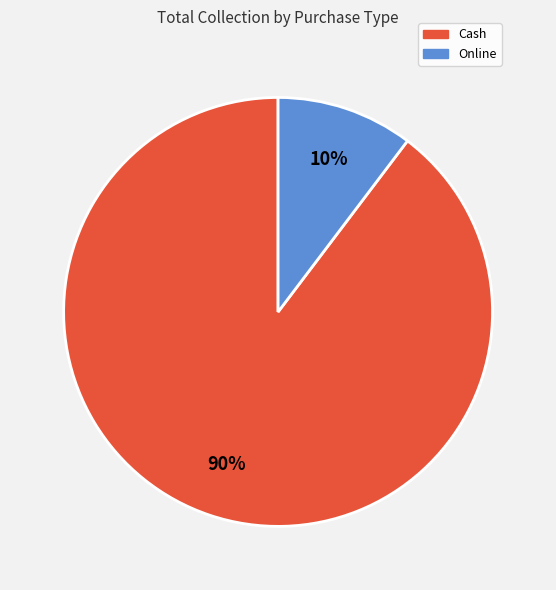

To the nearest percent, what portion does Online represent?

10%